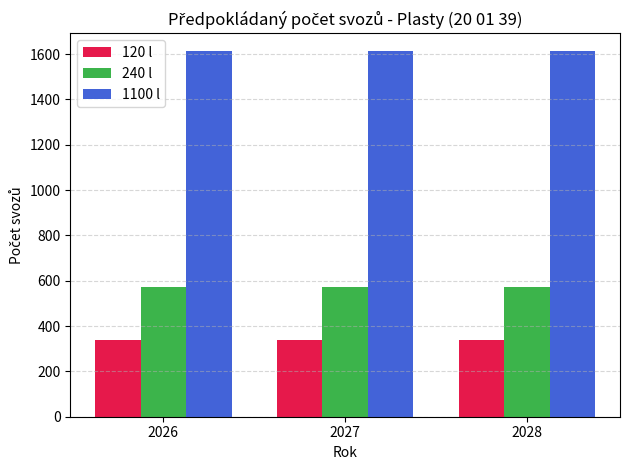

What is the average value of the 240 l series?

572